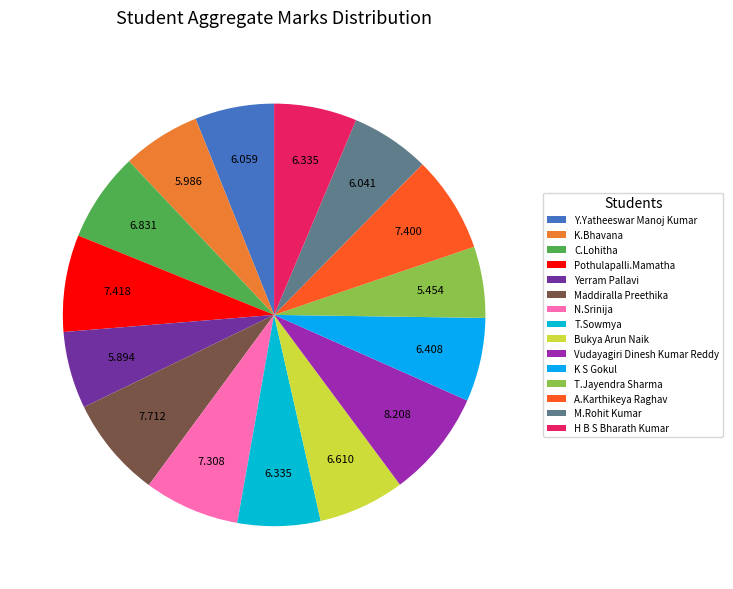

To the nearest percent, what portion does C.Lohitha represent?

7%